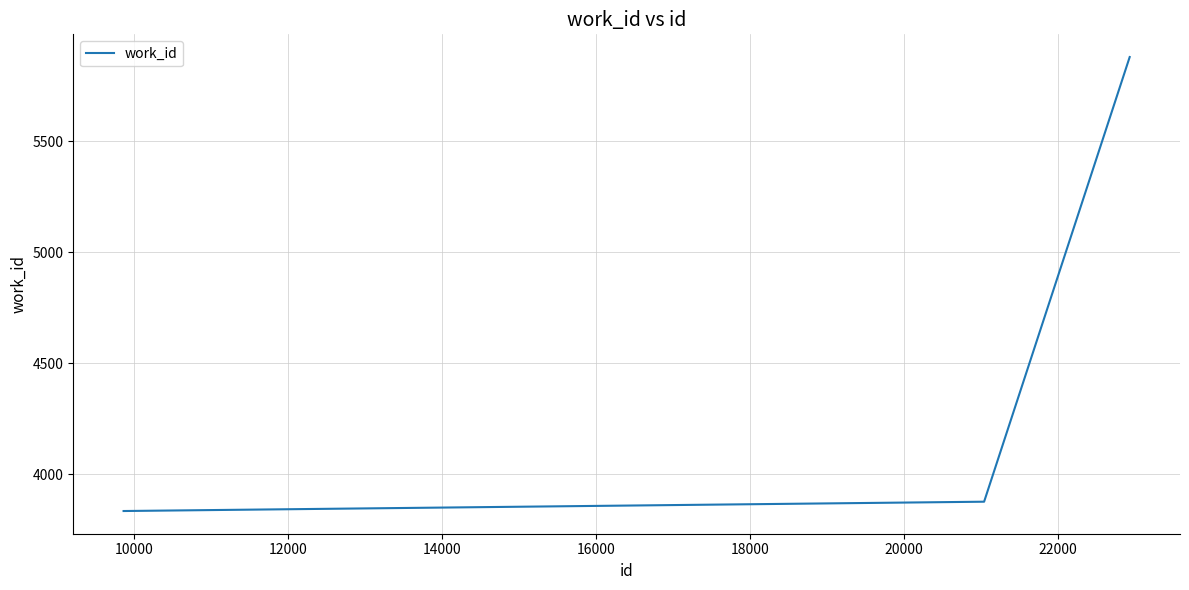

What is the maximum value shown in the chart?

5880